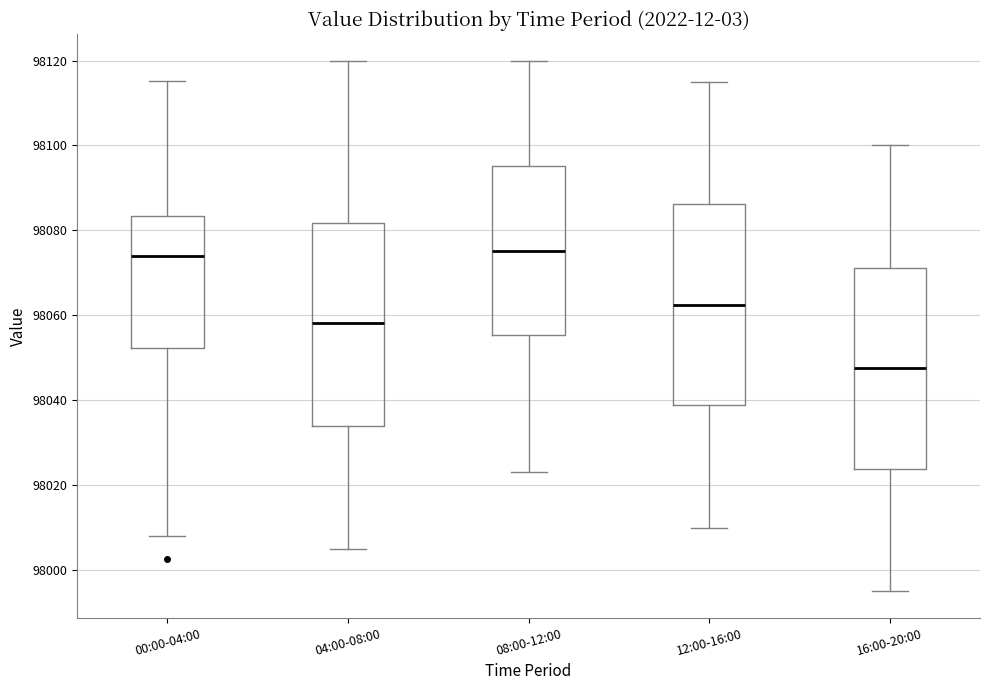

Which box has the lowest median line?

16:00-20:00